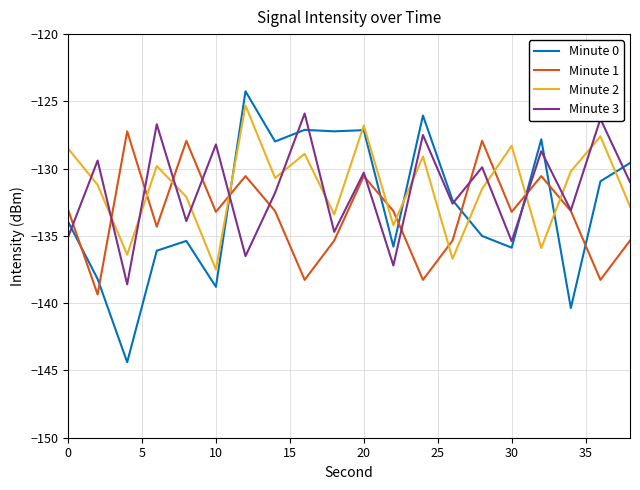

What is the maximum value for Minute 1?

-127.2